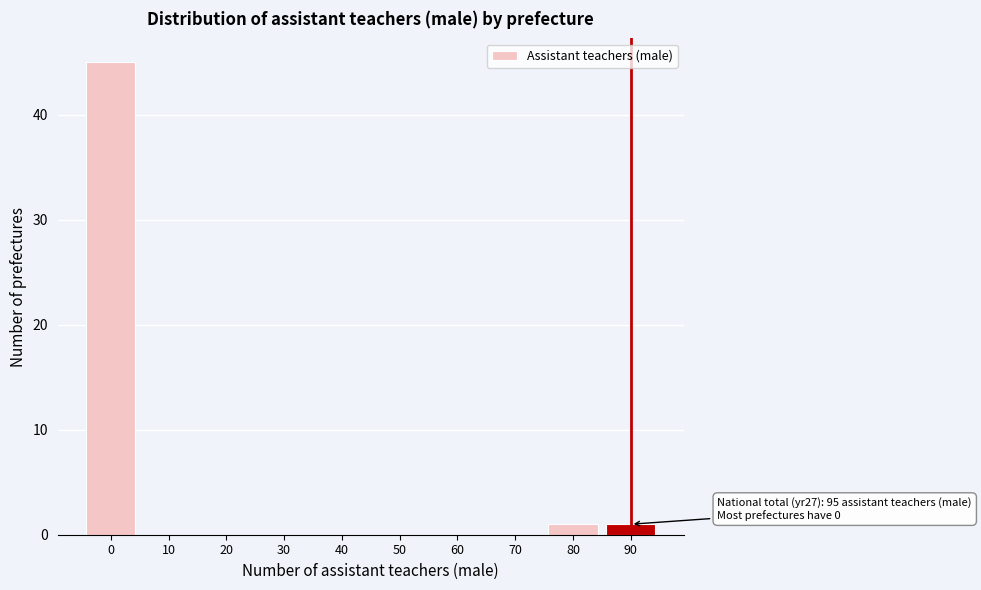

Reading left to right, what are all the values shown in this chart?

0=45	10=0	20=0	30=0	40=0	50=0	60=0	70=0	80=1	90=1